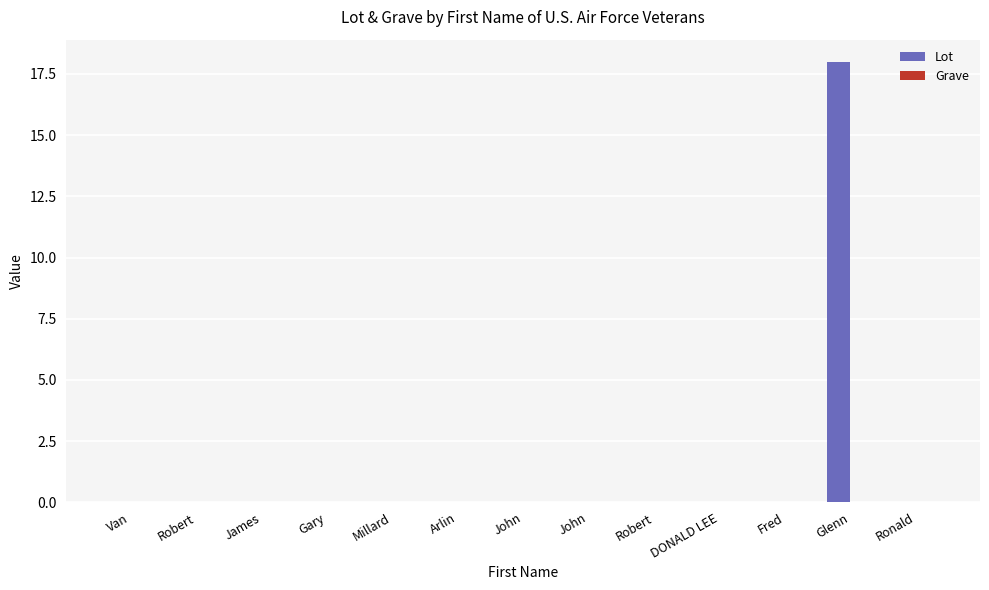

Reading left to right, transcribe all the data shown in this chart.

Lot: Van=0	Robert=0	James=0	Gary=0	Millard=0	Arlin=0	John=0	John=0	Robert=0	DONALD LEE=0	Fred=0	Glenn=18	Ronald=0
Grave: Van=0	Robert=0	James=0	Gary=0	Millard=0	Arlin=0	John=0	John=0	Robert=0	DONALD LEE=0	Fred=0	Glenn=0	Ronald=0